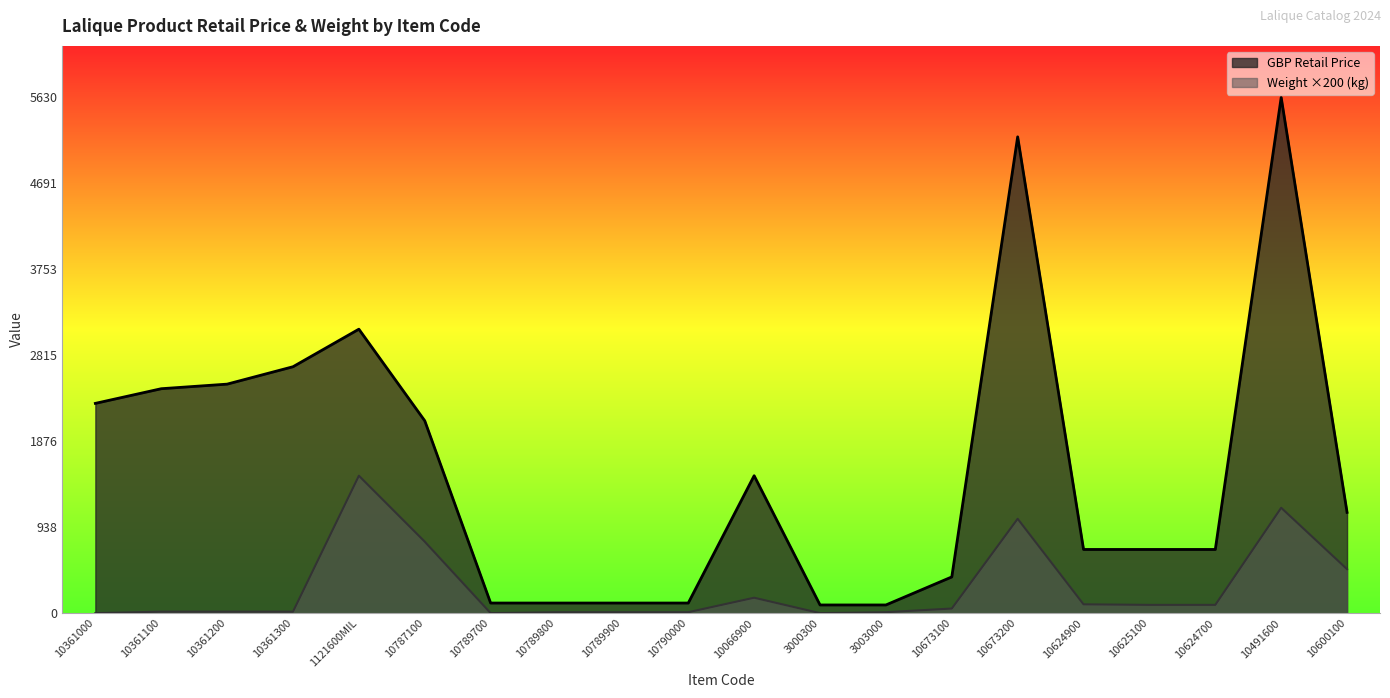

What are all the series names shown in the legend?

GBP Retail Price, Weight ×200 (kg)